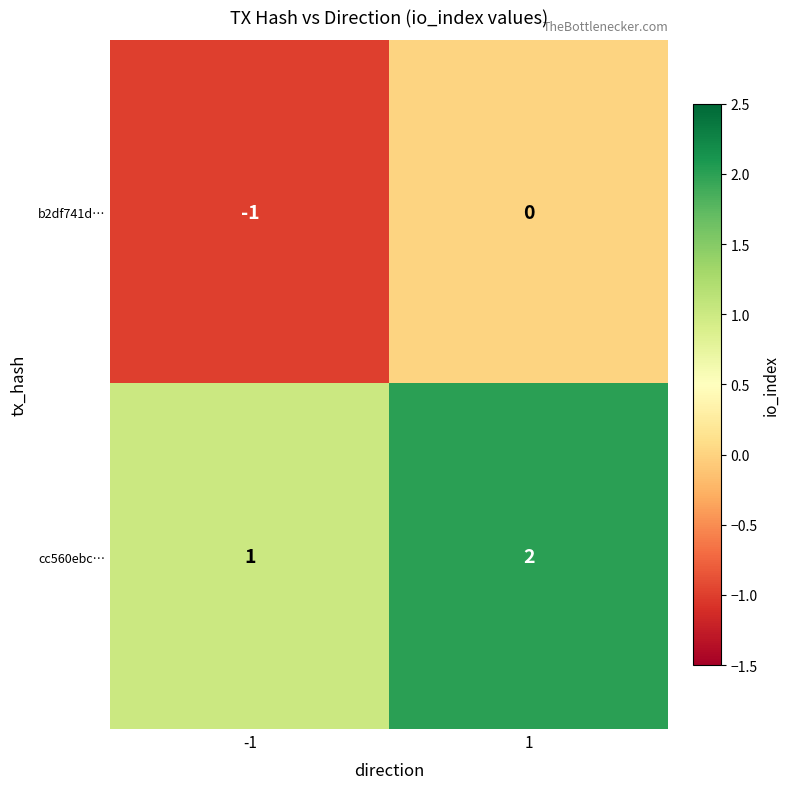

Which series has the largest total across all categories?

cc560ebc…